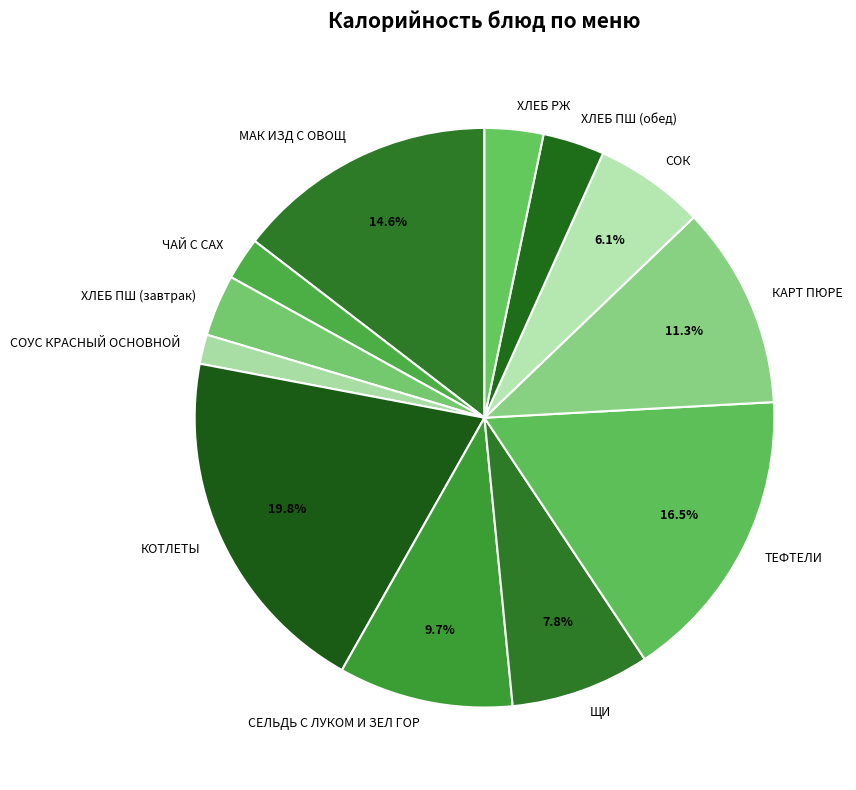

How many slices are in this pie chart?

12